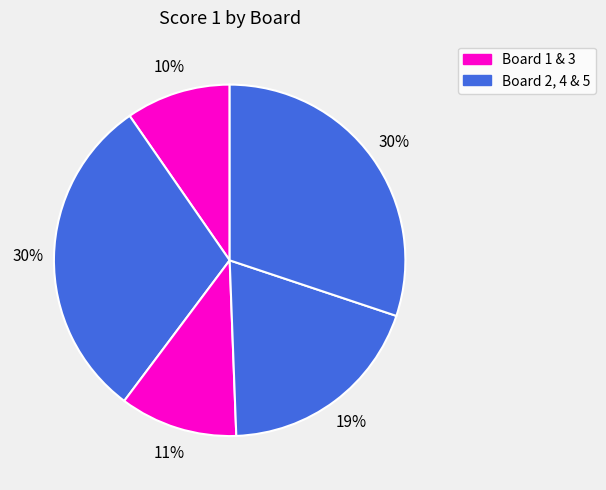

How many segments does this pie chart have?

5